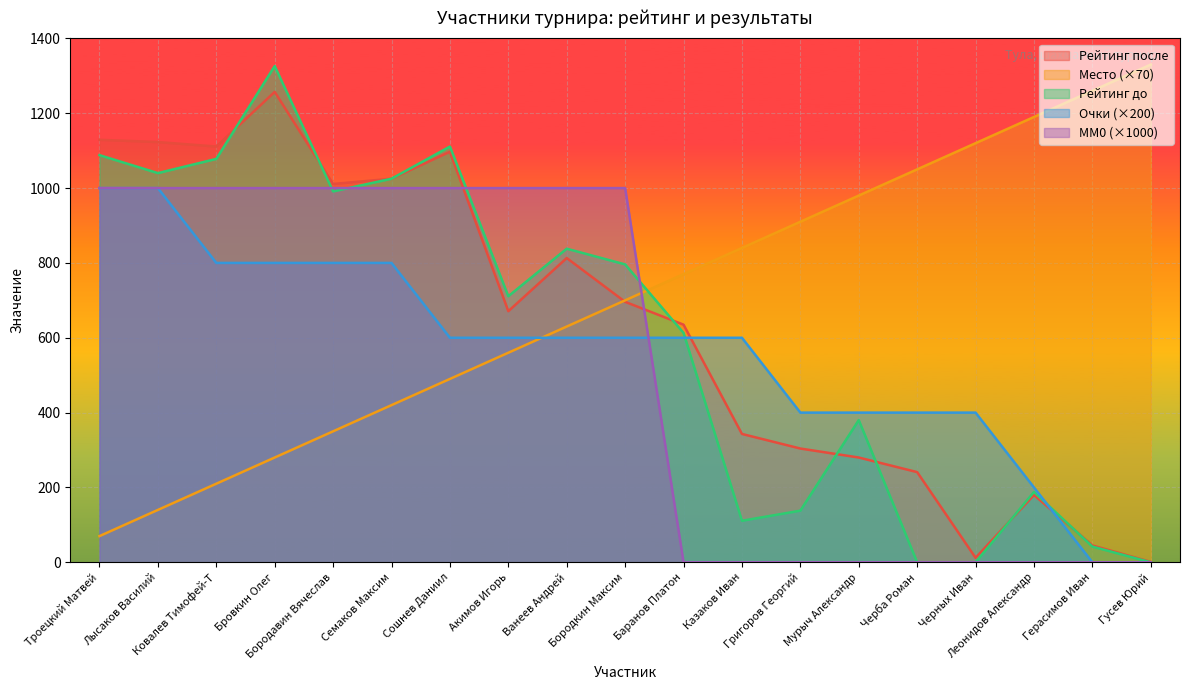

Between Герасимов Иван and Бородавин Вячеслав, which is larger?

Бородавин Вячеслав